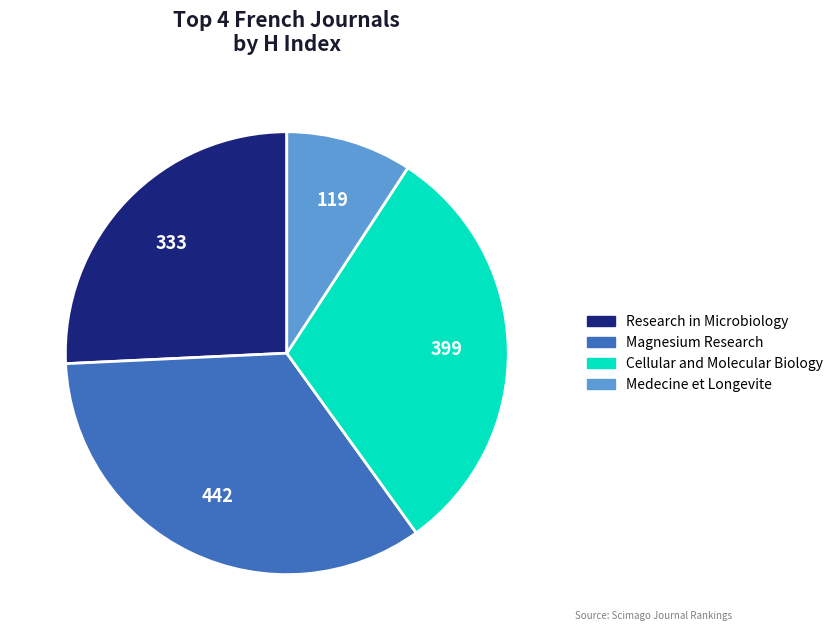

Is there any slice that represents more than half of the pie?

No